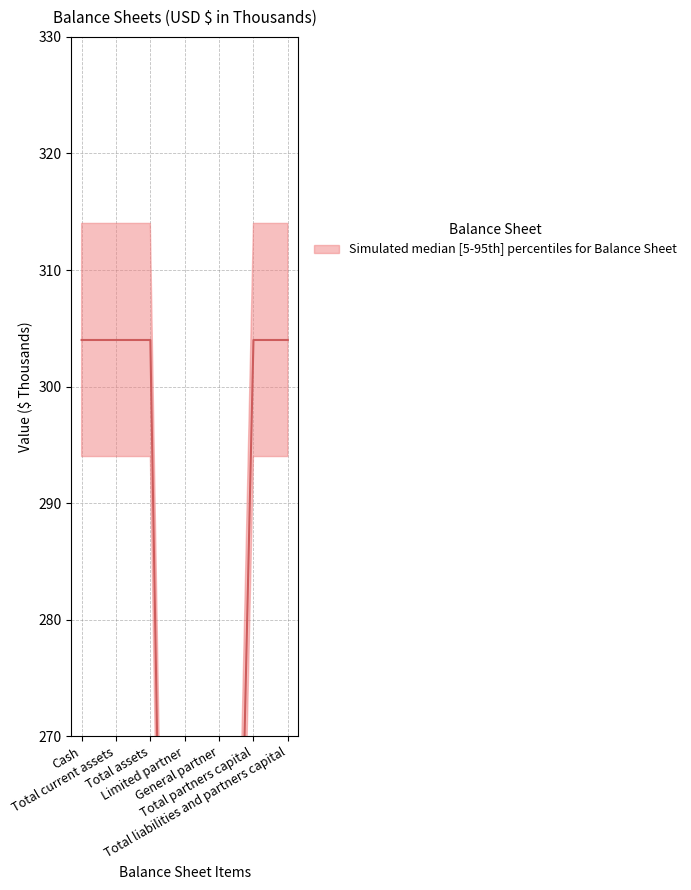

At which category does the chart reach its peak across all series?

Cash